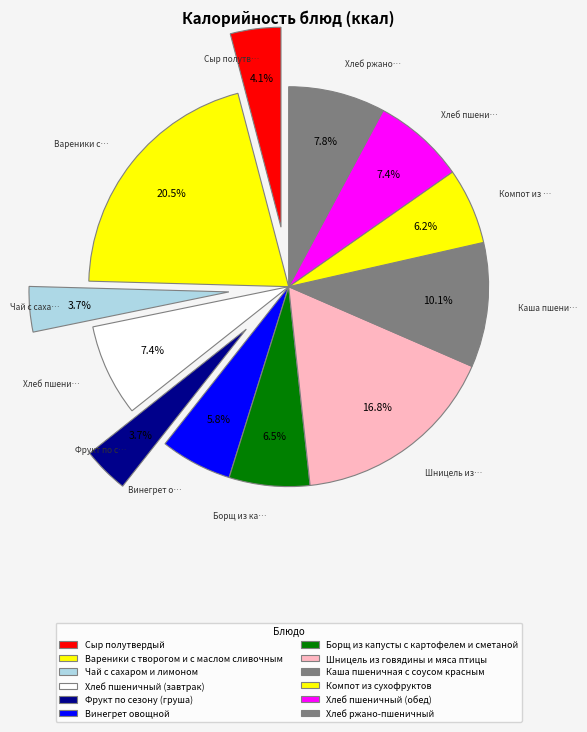

Is there any slice that represents more than half of the pie?

No